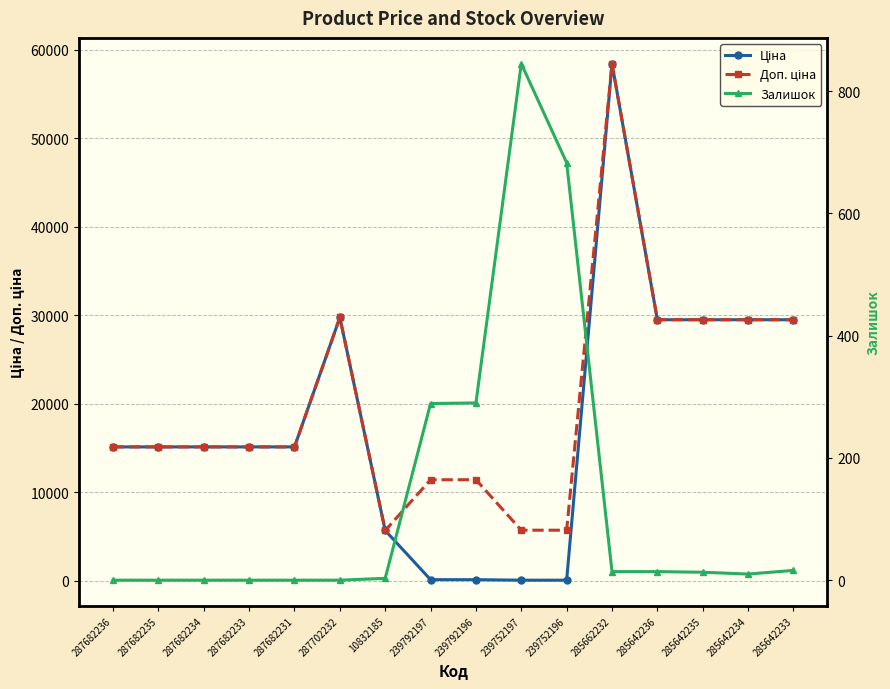

What is the sum of all Залишок values?

2177.0